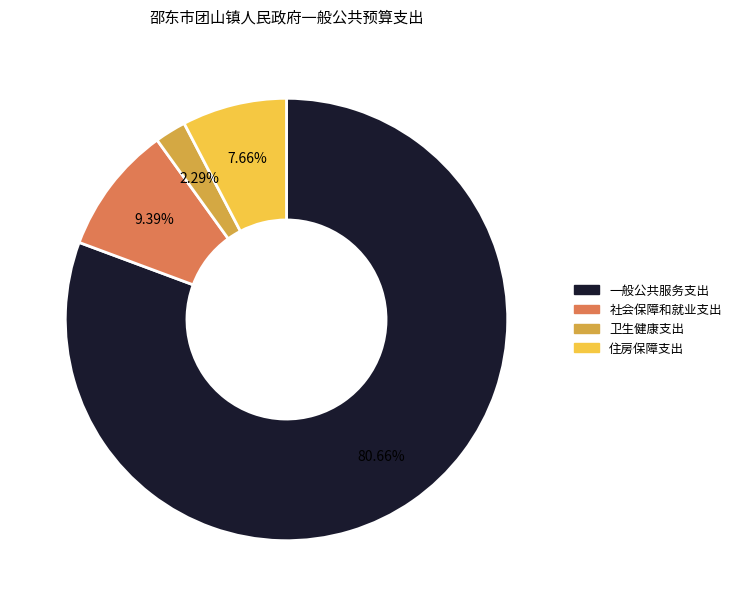

What percentage is the 住房保障支出 slice, to the nearest percent?

8%